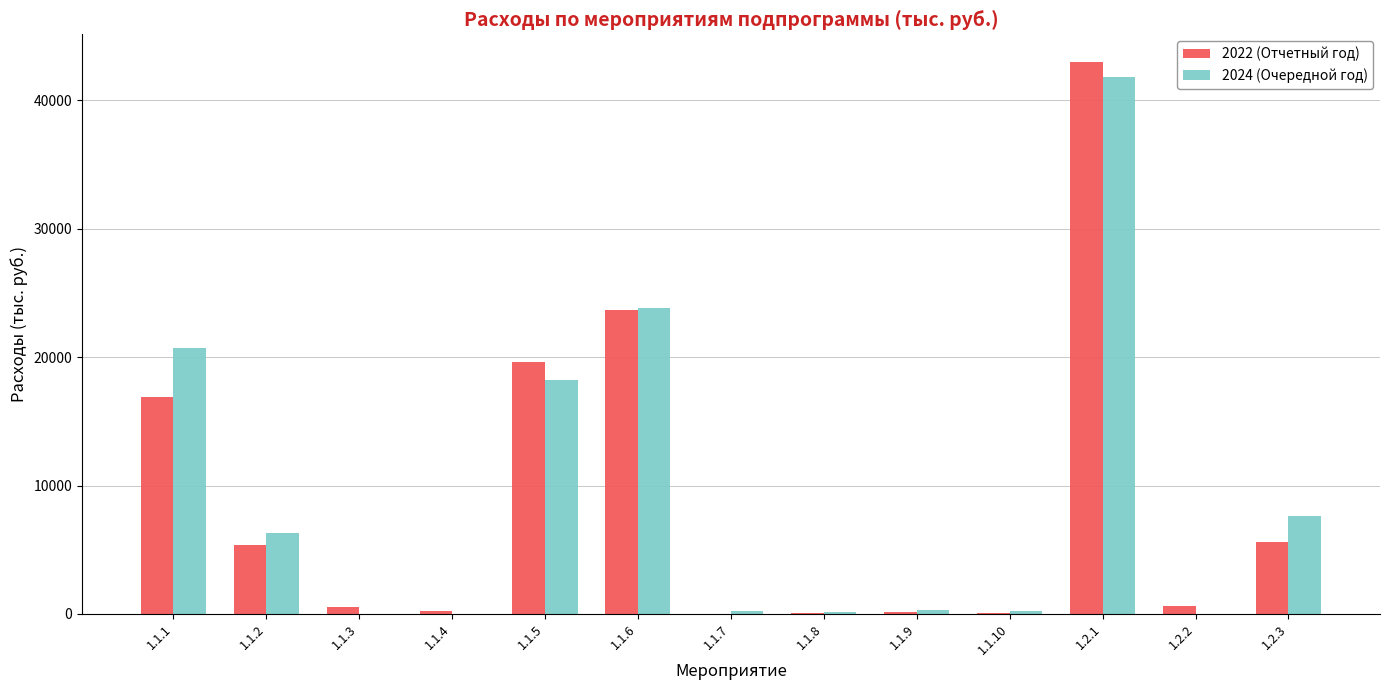

Are the bars horizontal?

No